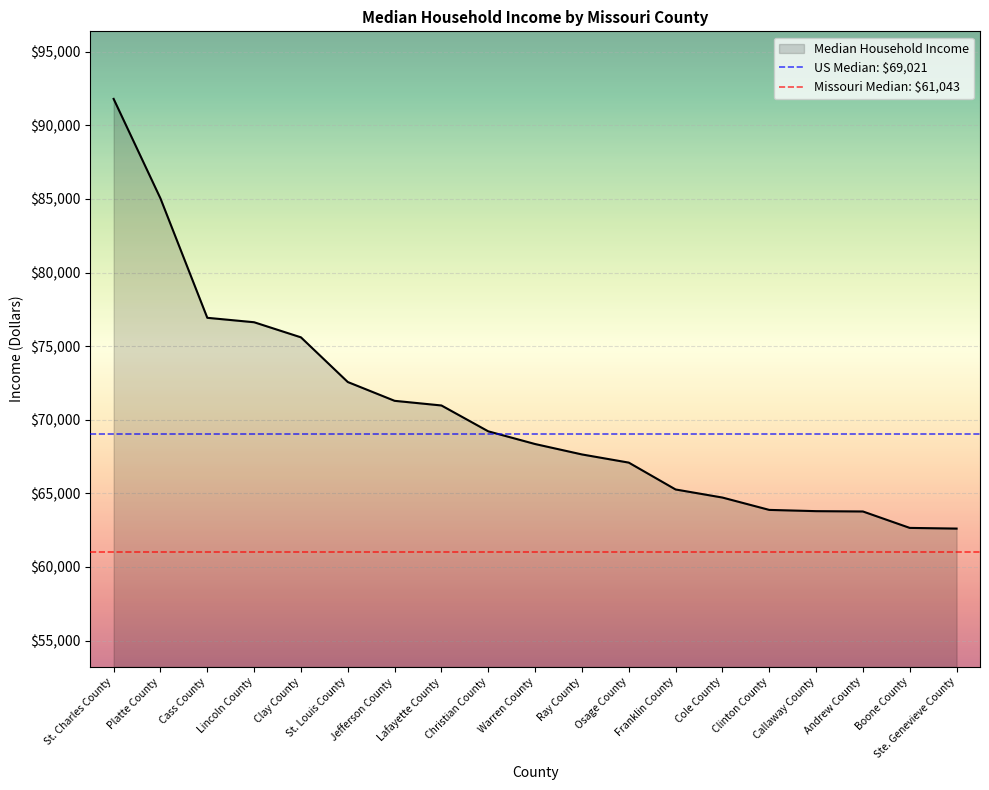

Read the US Median: $69,021 value at St. Charles County.

69021